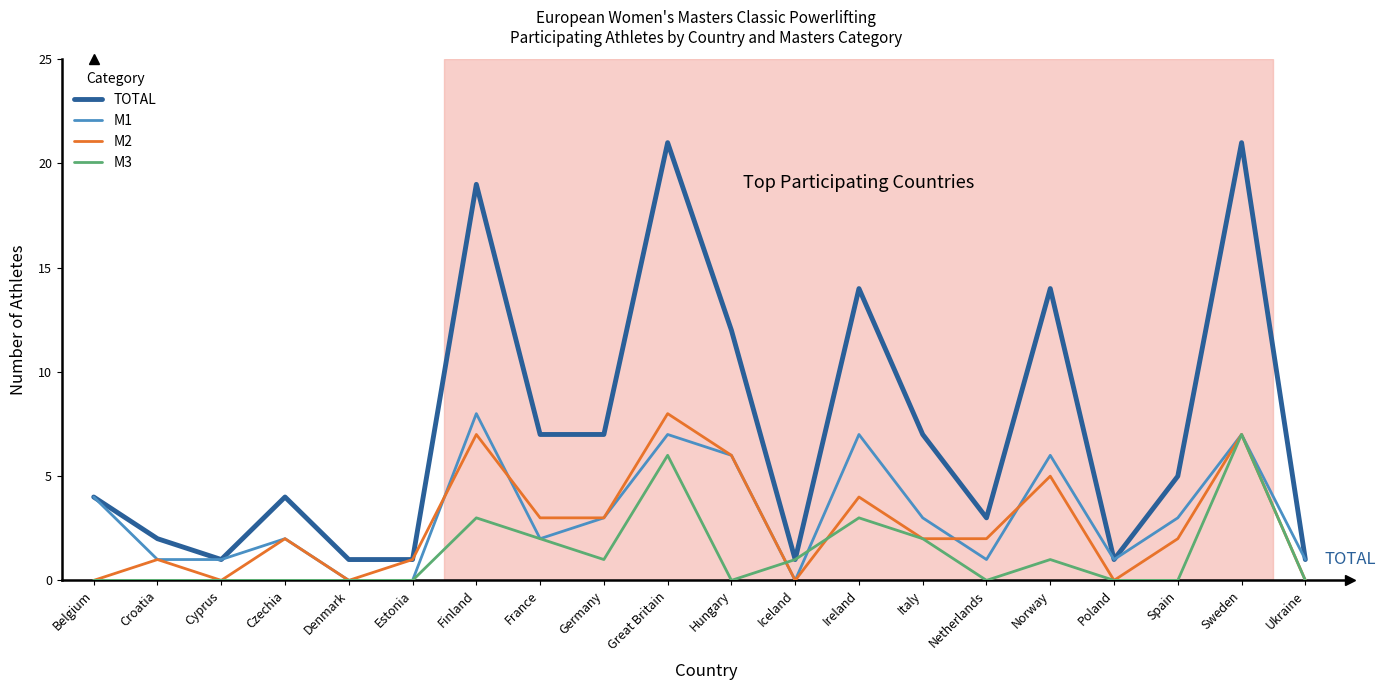

At Ireland, list the series in order from largest to smallest.

TOTAL, M1, M2, M3